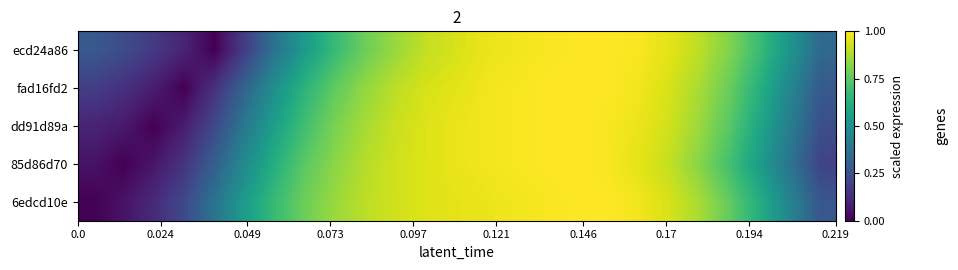

What is the maximum value shown in the chart?

1.0